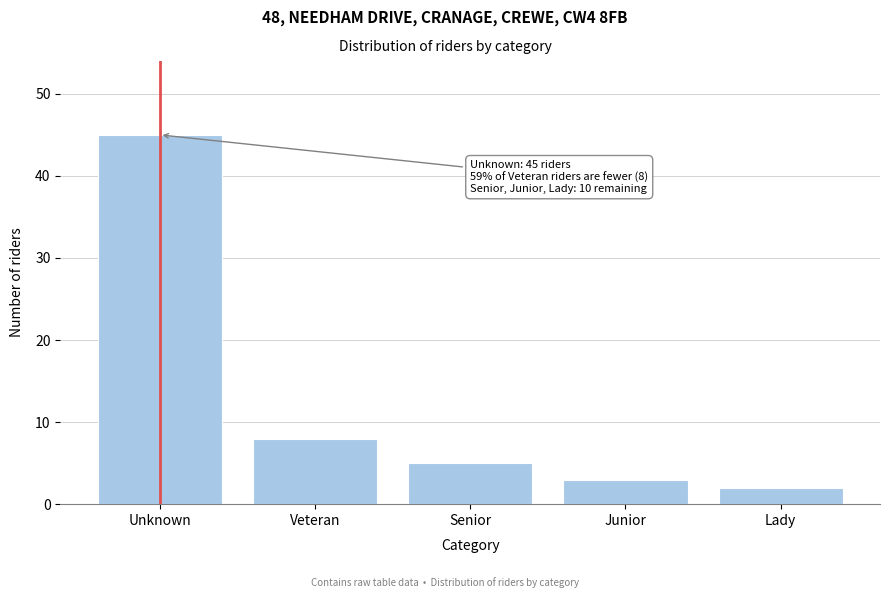

Reading left to right, transcribe all the data shown in this chart.

45	8	5	3	2